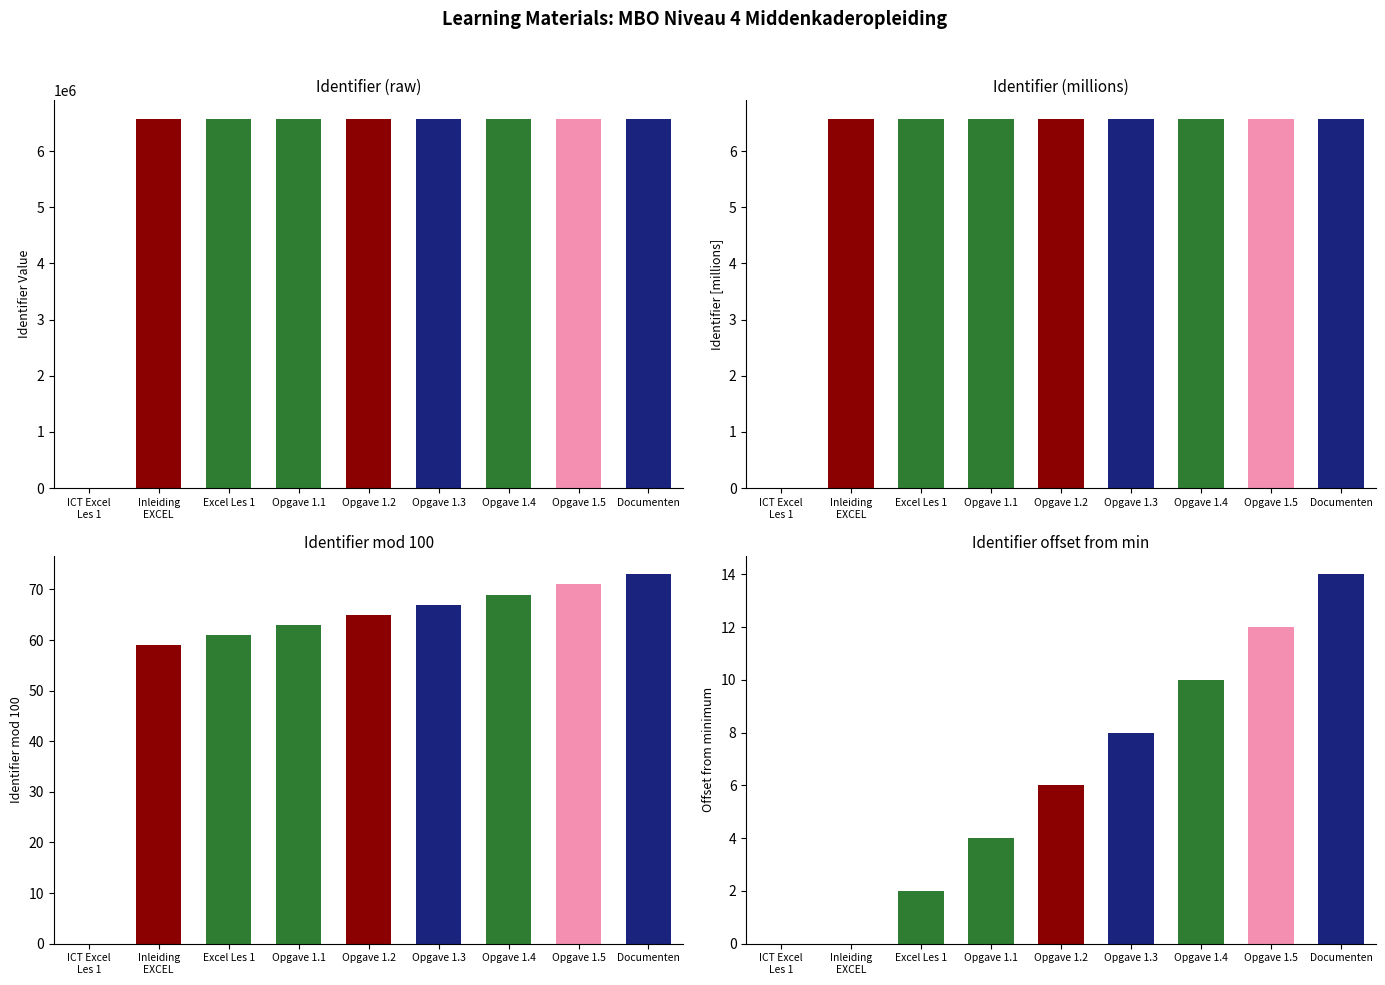

What is the greatest value displayed?

14